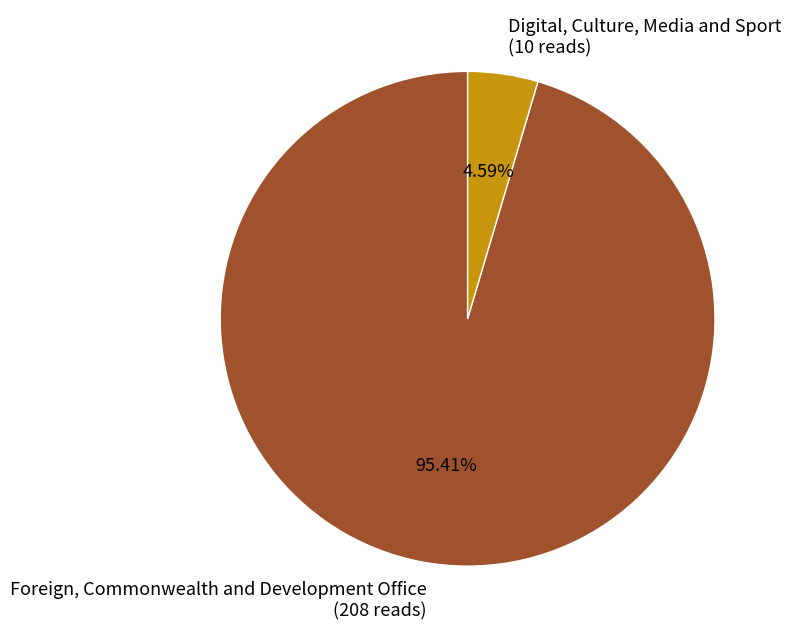

True or false: Digital, Culture, Media and Sport accounts for 15% of the total.

False